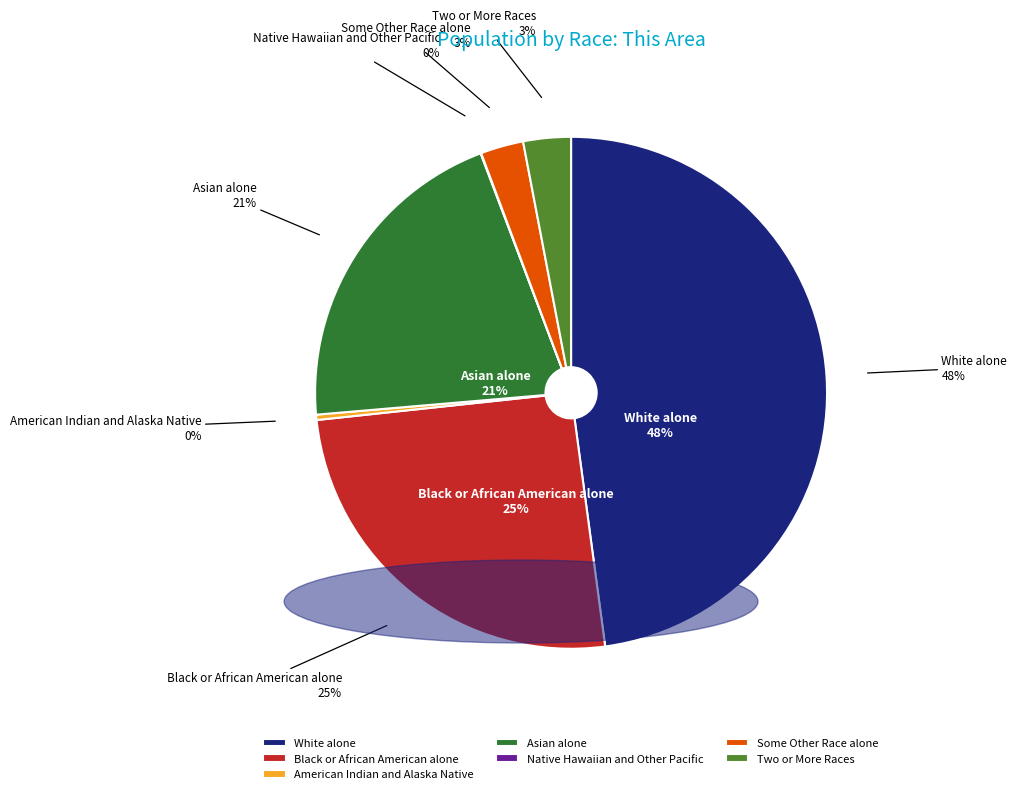

How many slices are in this pie chart?

7